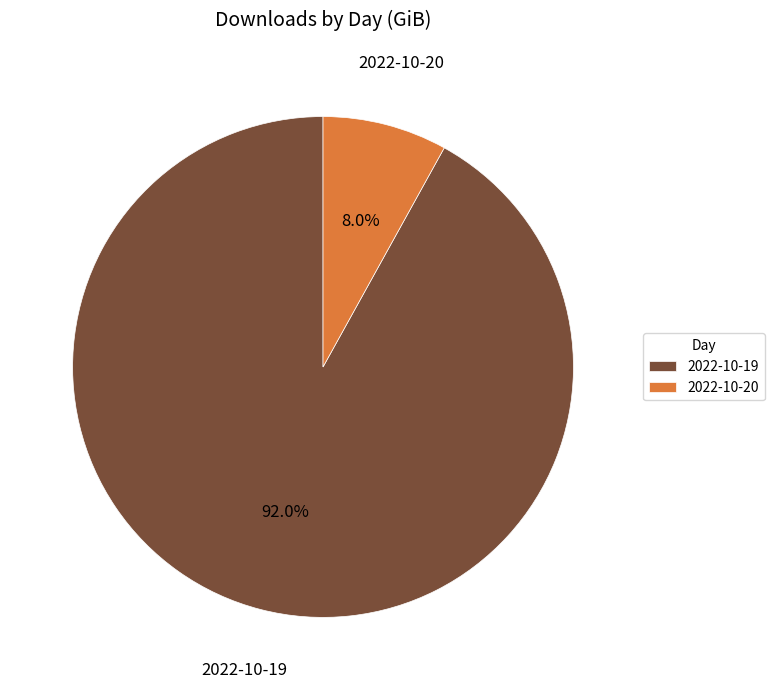

What is the largest slice in the pie chart?

2022-10-19